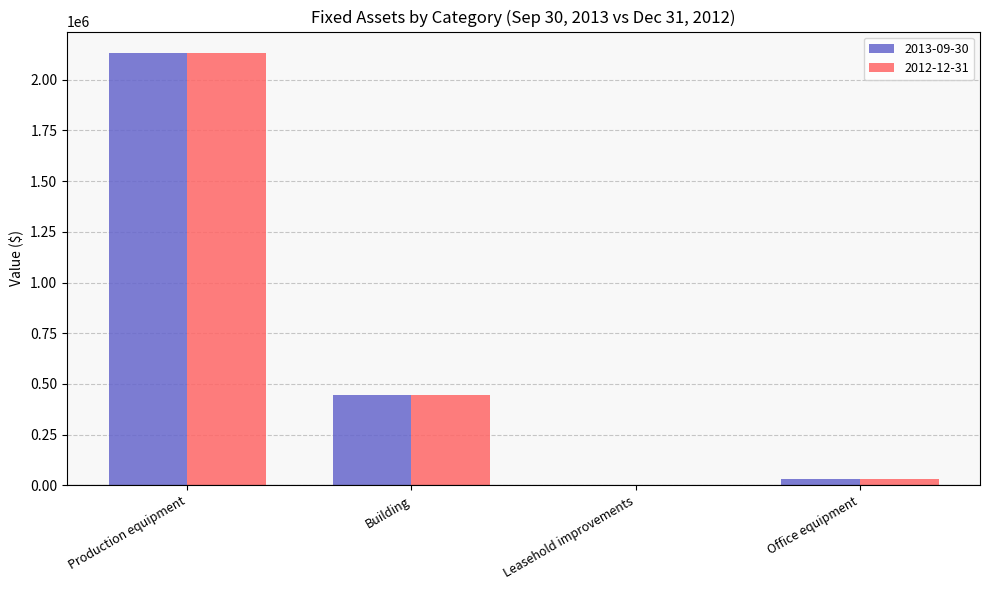

What is the sum of all 2013-09-30 values?

2614153